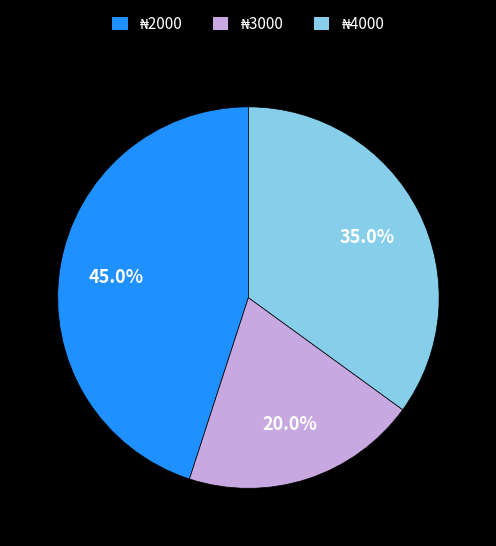

Is there any slice that represents more than half of the pie?

No